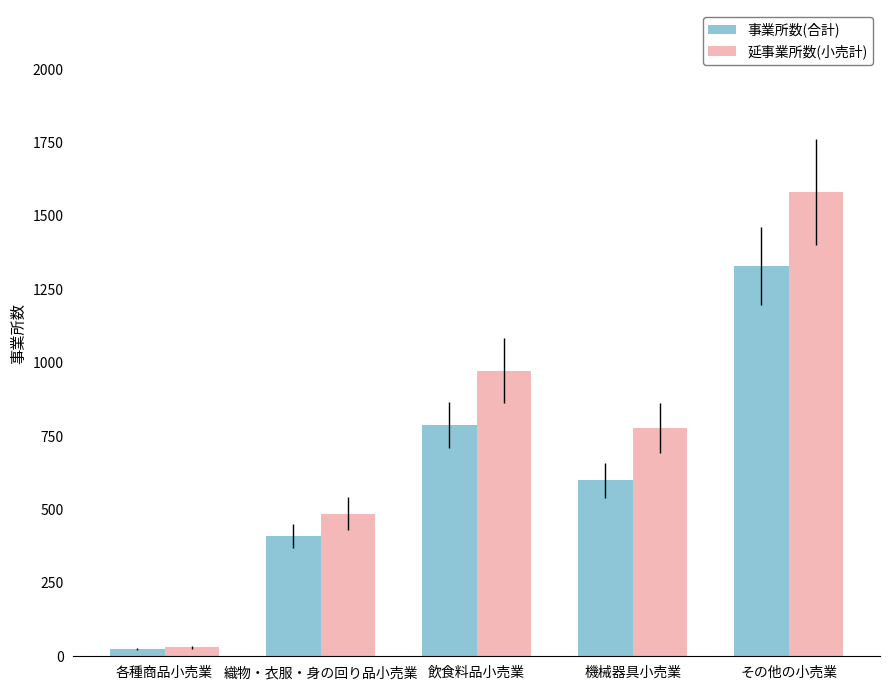

At which category does the chart reach its peak across all series?

その他の小売業